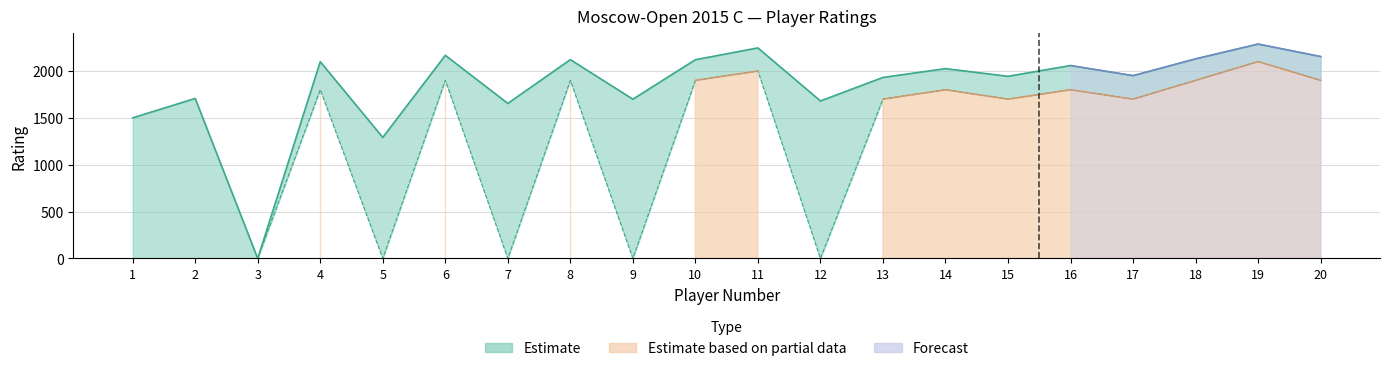

List the labels in order of Rating (Upper) value, smallest first.

3, 5, 1, 7, 12, 9, 2, 13, 15, 17, 14, 16, 4, 10, 8, 18, 20, 6, 11, 19